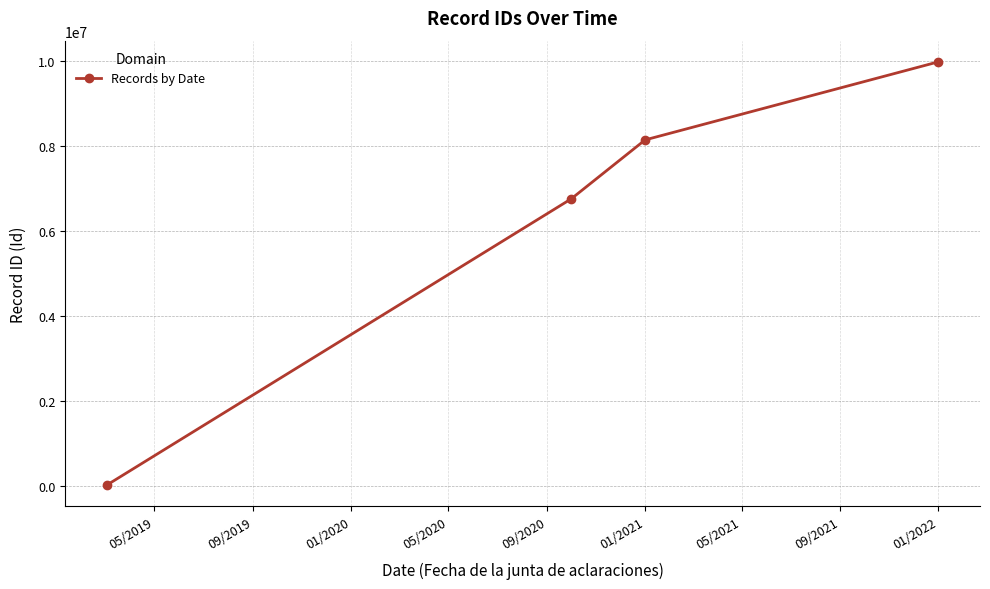

Reading left to right, transcribe all the data shown in this chart.

15091.0	6756907.5	8145733.8	9984454.0